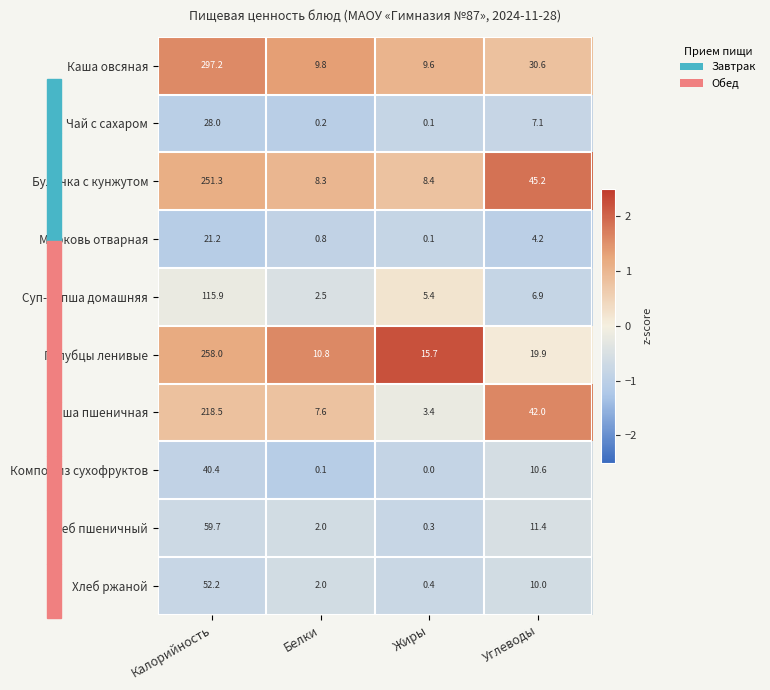

Rank the series by their maximum value, from lowest to highest.

Морковь отварная, Чай с сахаром, Компот из сухофруктов, Хлеб ржаной, Хлеб пшеничный, Суп-лапша домашняя, Каша пшеничная, Булочка с кунжутом, Голубцы ленивые, Каша овсяная